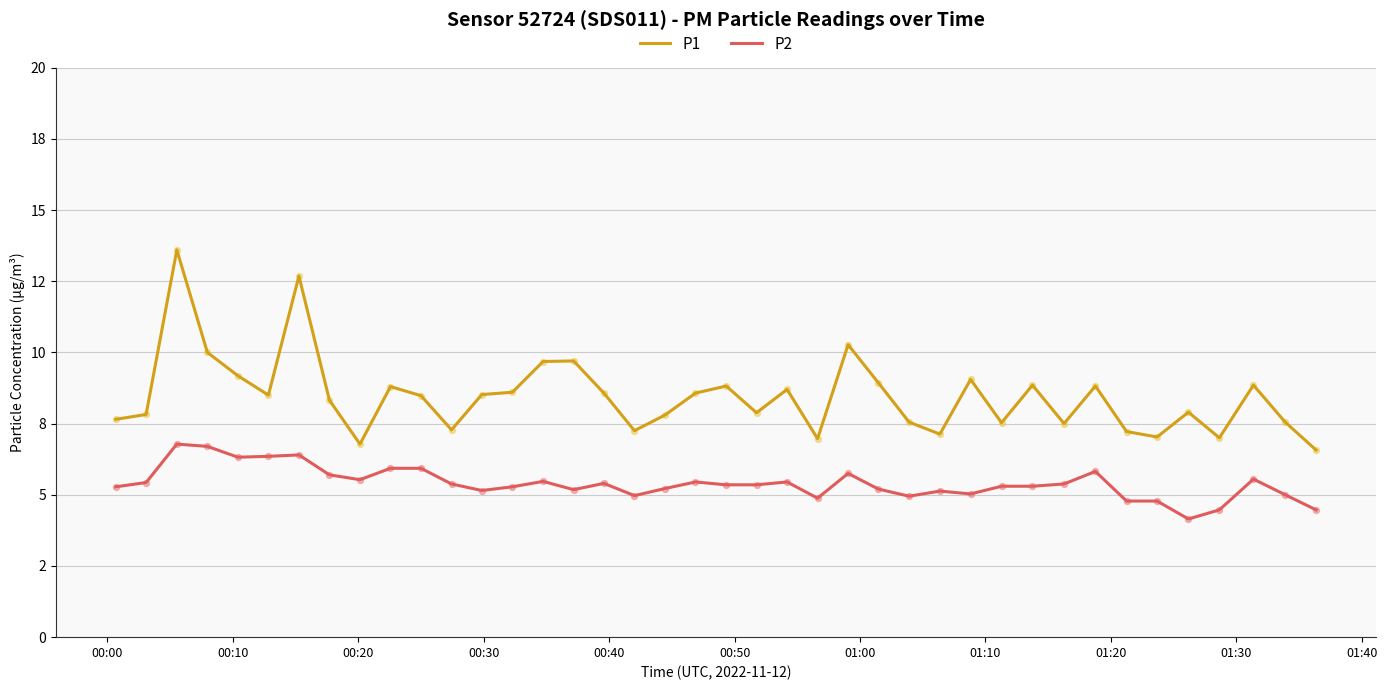

Which series has the largest total across all categories?

P1